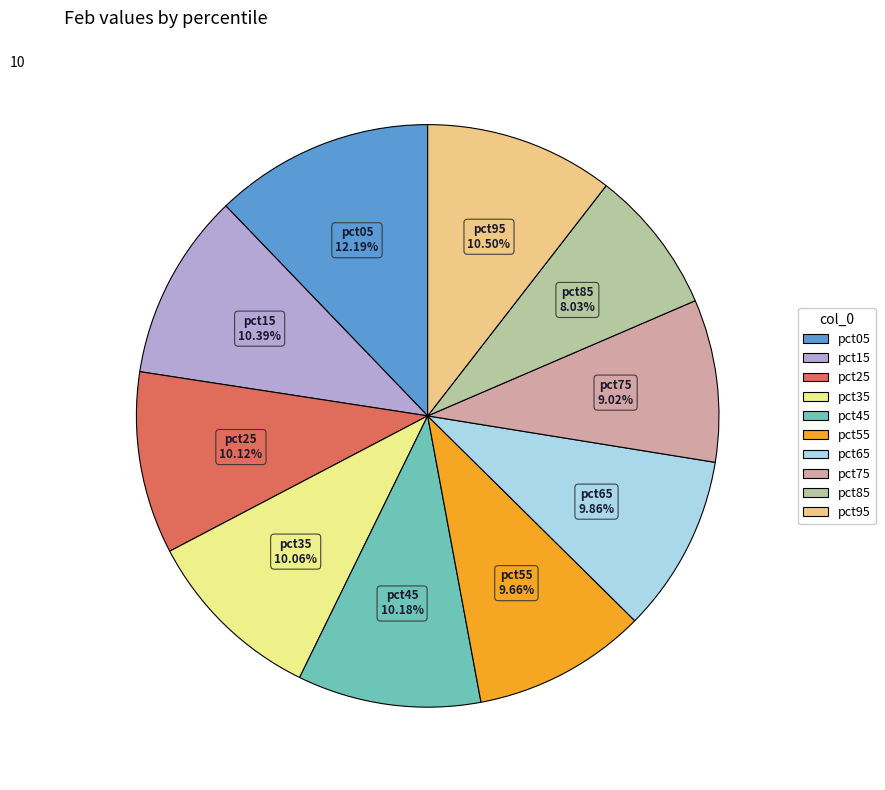

Combined, what portion of the pie is pct25 and pct15?

20.5%